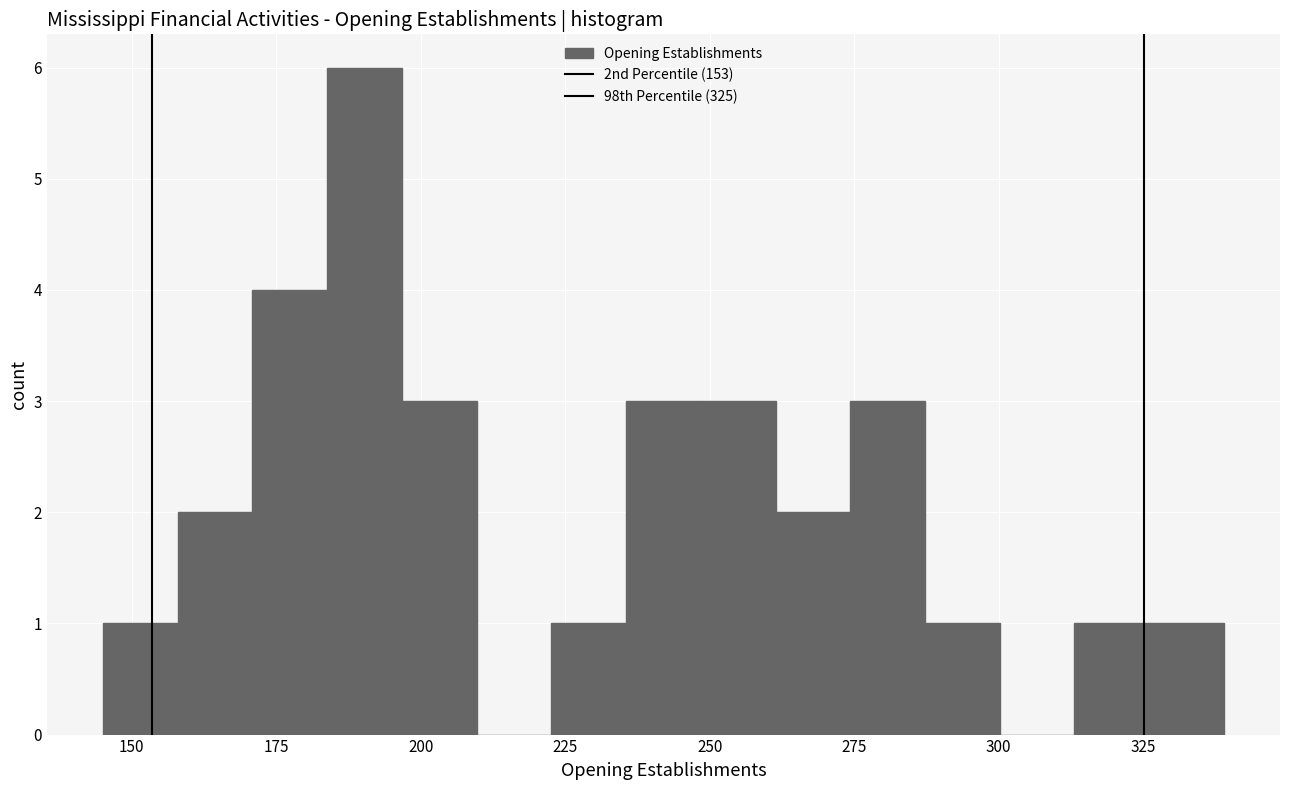

Read against the x-axis, roughly where is the centre of the tallest bar?

190